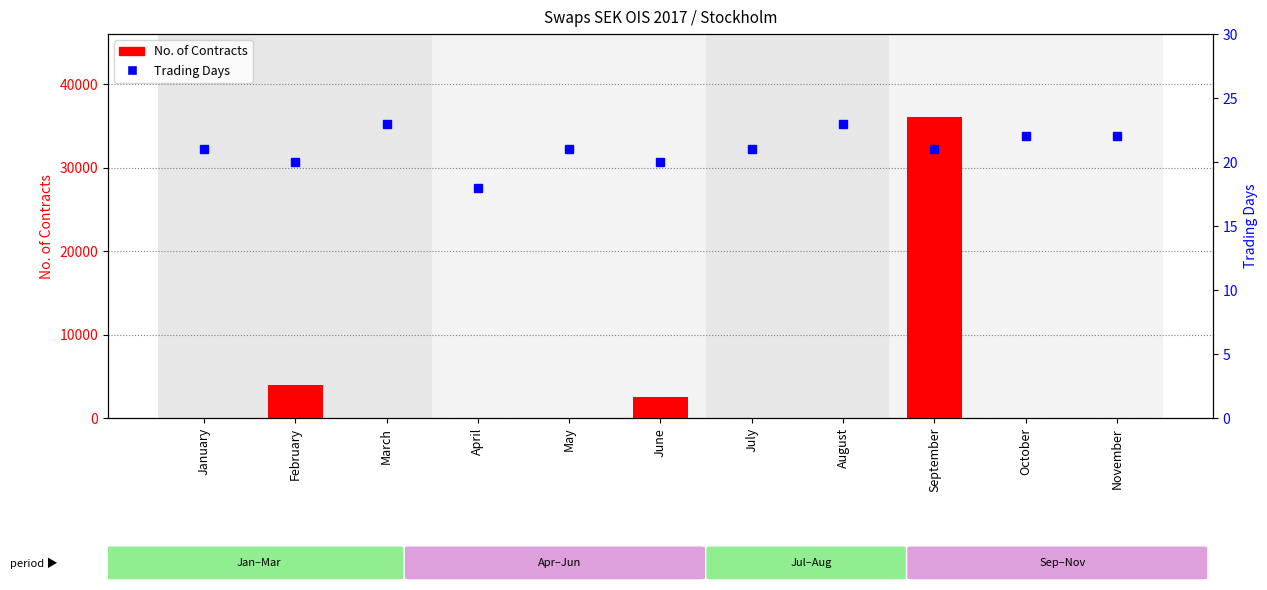

True or false: Trading Days has a value of 21 at January.

True